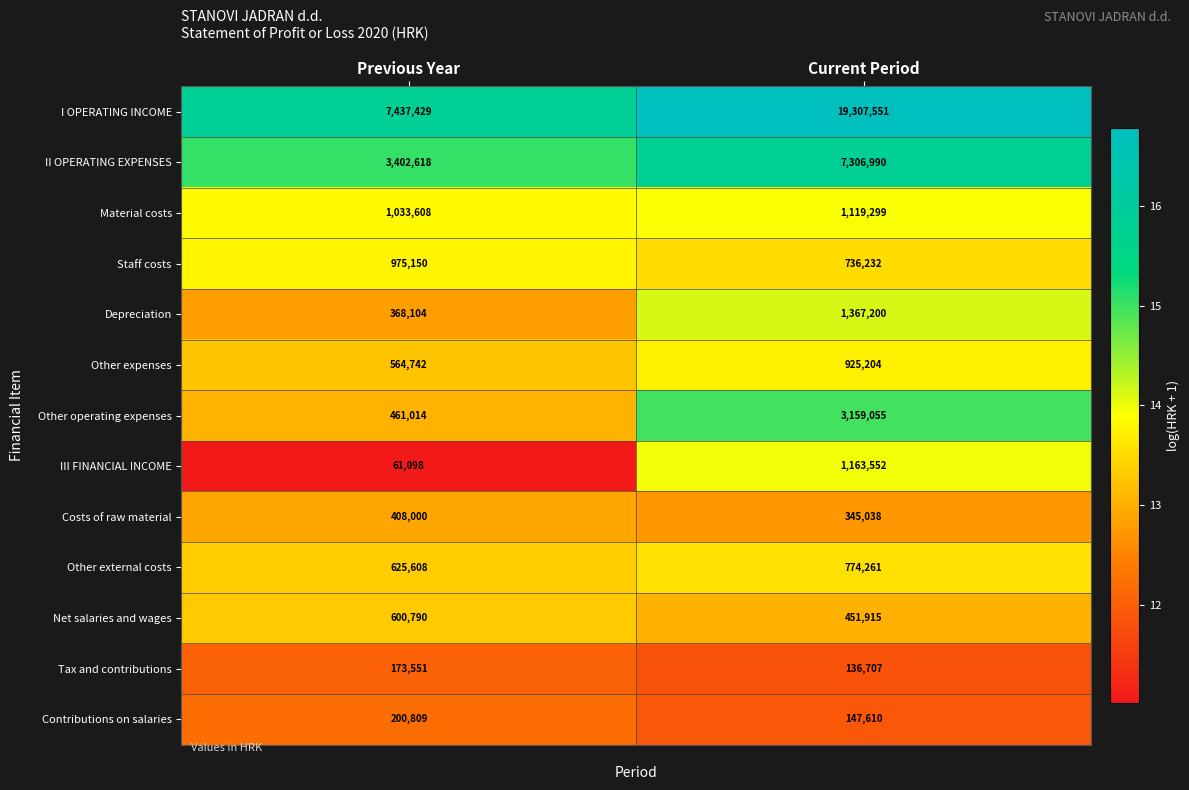

Rank the series at Current Period from lowest to highest value.

Tax and contributions, Contributions on salaries, Costs of raw material, Net salaries and wages, Staff costs, Other external costs, Other expenses, Material costs, III FINANCIAL INCOME, Depreciation, Other operating expenses, II OPERATING EXPENSES, I OPERATING INCOME